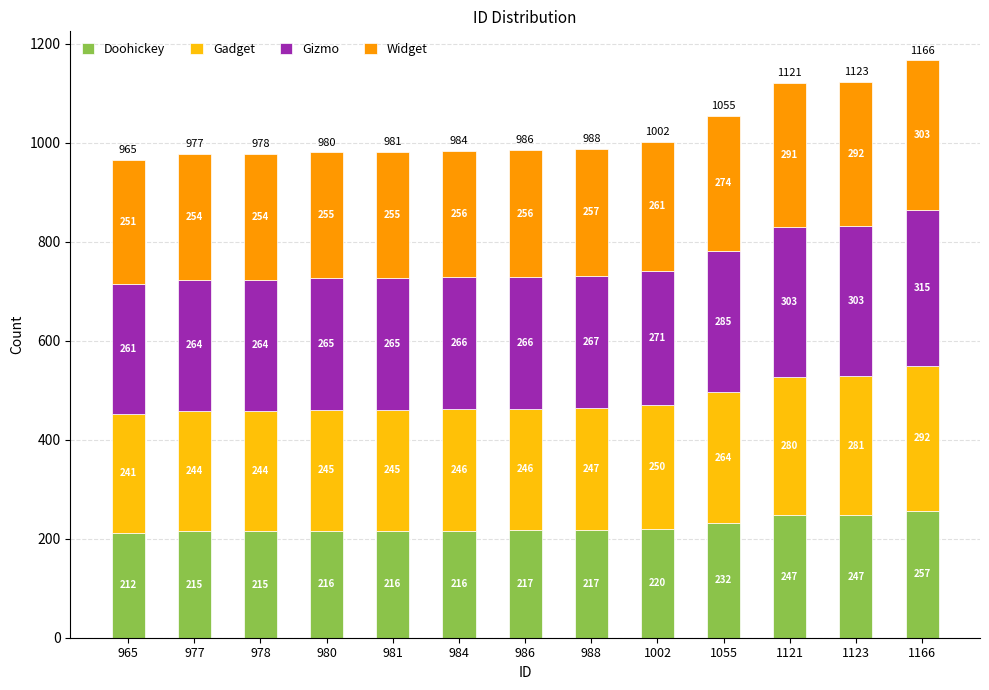

Where is Doohickey nearest to the value 234?

1055